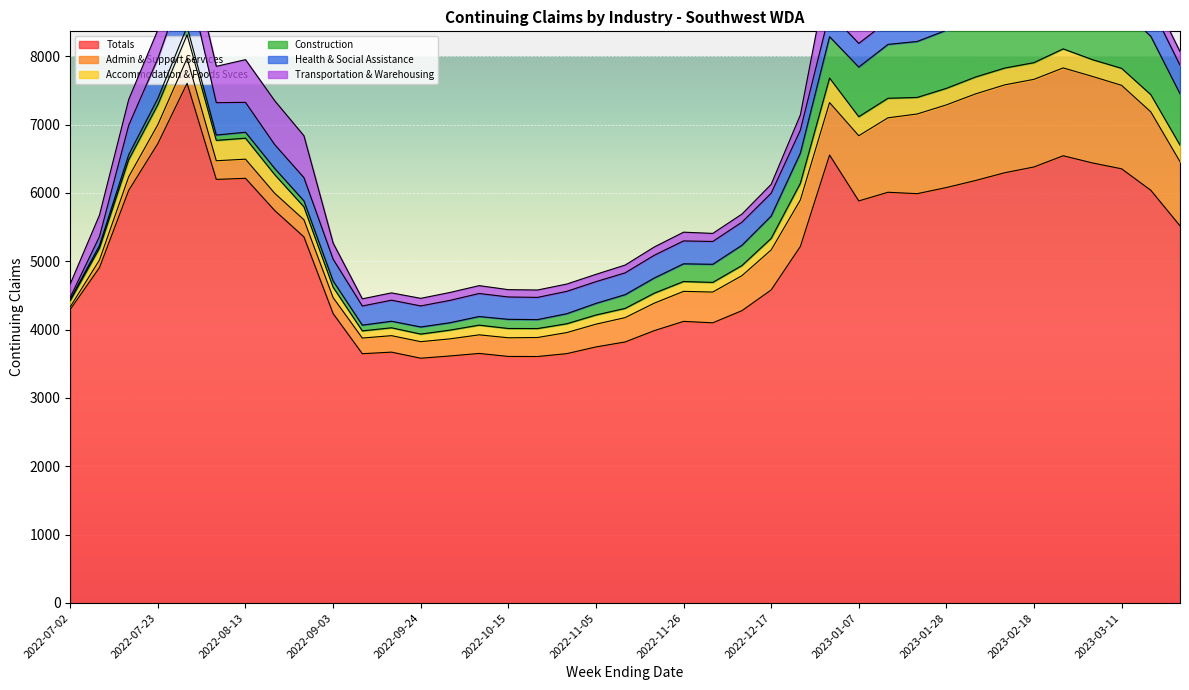

How many data points in Health & Social Assistance are less than 340?

19